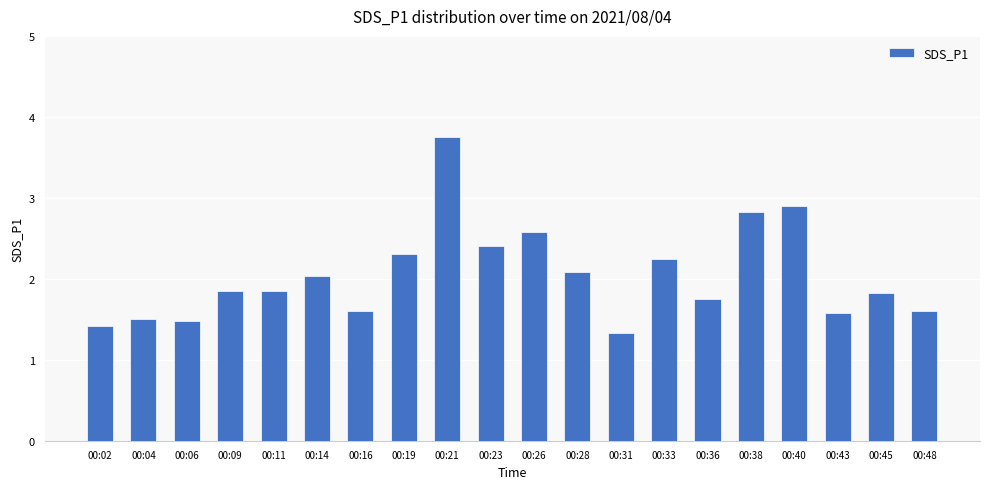

What is the average value?

2.0